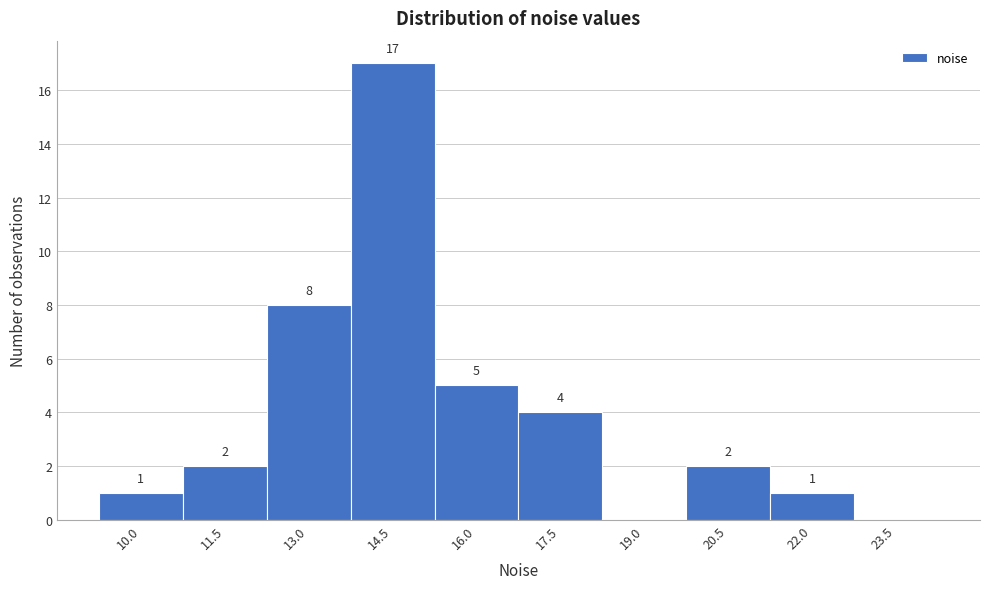

Reading left to right, transcribe all the data shown in this chart.

10.0=1	11.5=2	13.0=8	14.5=17	16.0=5	17.5=4	19.0=0	20.5=2	22.0=1	23.5=0